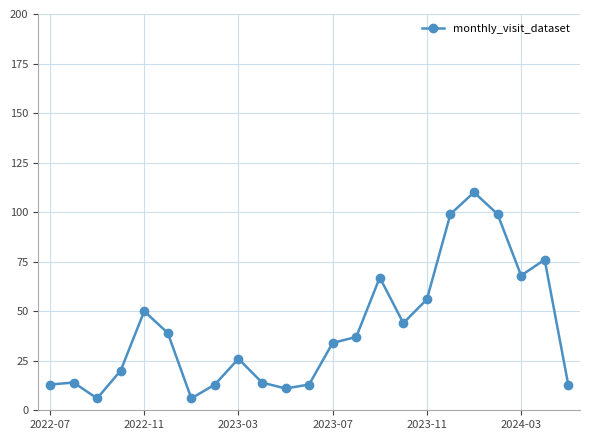

What is the smallest value displayed?

6